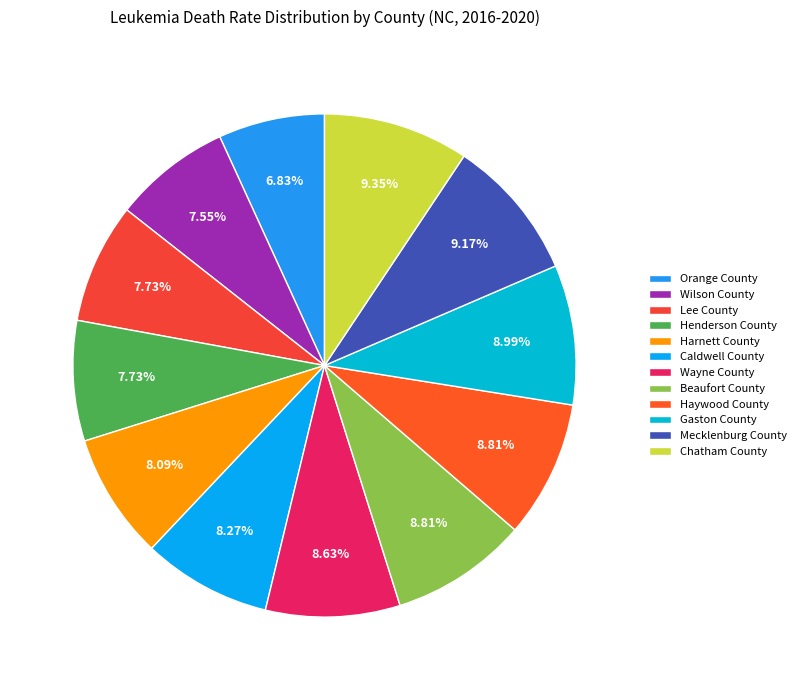

Count the number of slices in the pie.

12